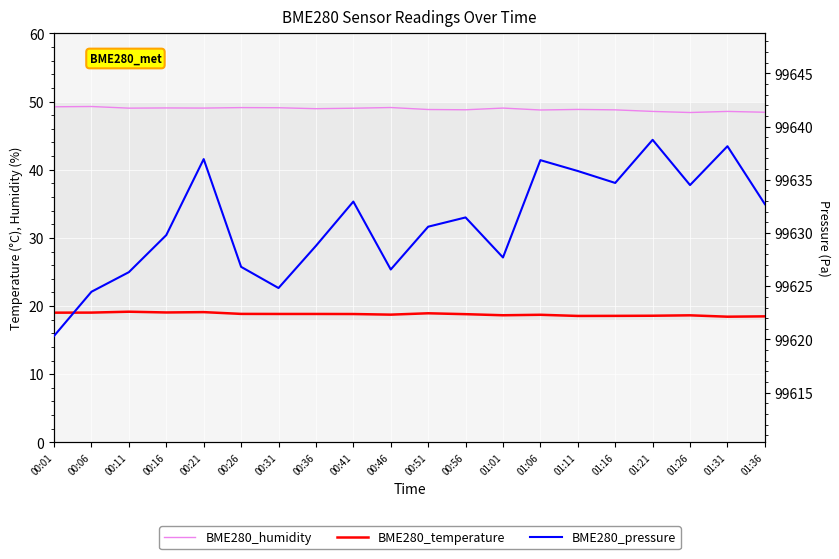

Between 00:21 and 00:56, which series saw the biggest shift?

BME280_pressure